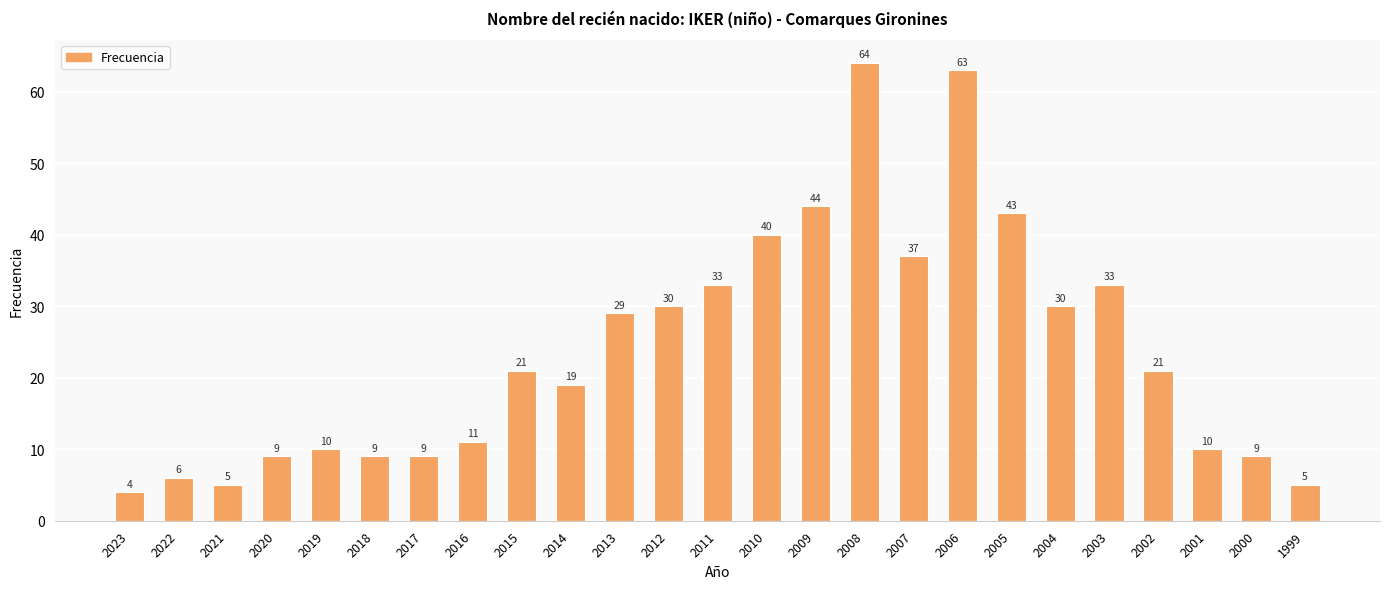

Reading left to right, transcribe all the data shown in this chart.

4	6	5	9	10	9	9	11	21	19	29	30	33	40	44	64	37	63	43	30	33	21	10	9	5